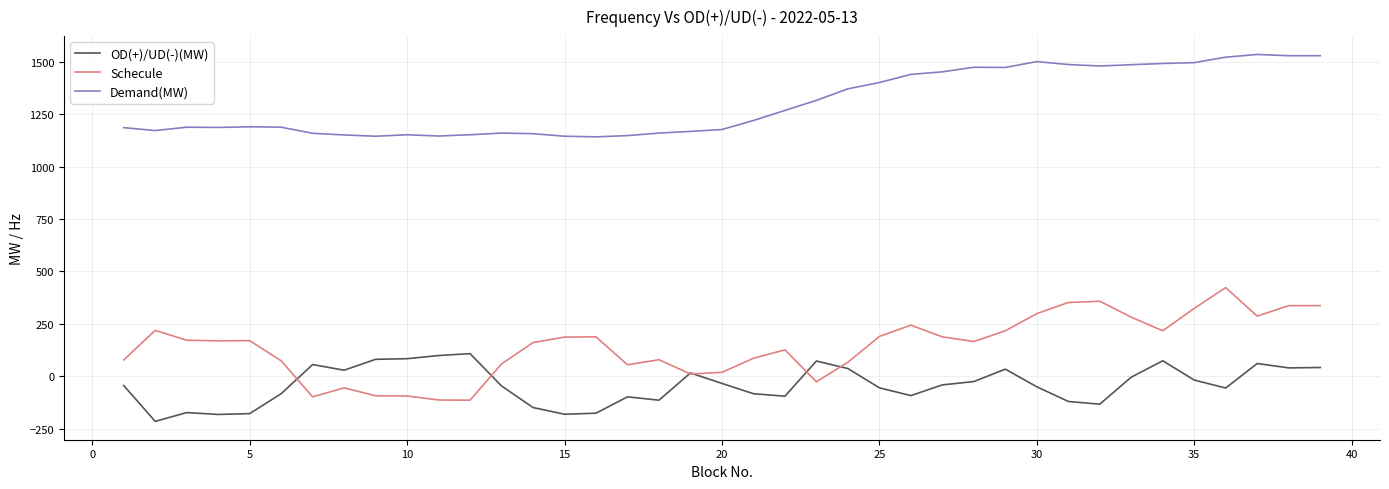

True or false: OD(+)/UD(-)(MW) has more than 1 interior local peaks.

True